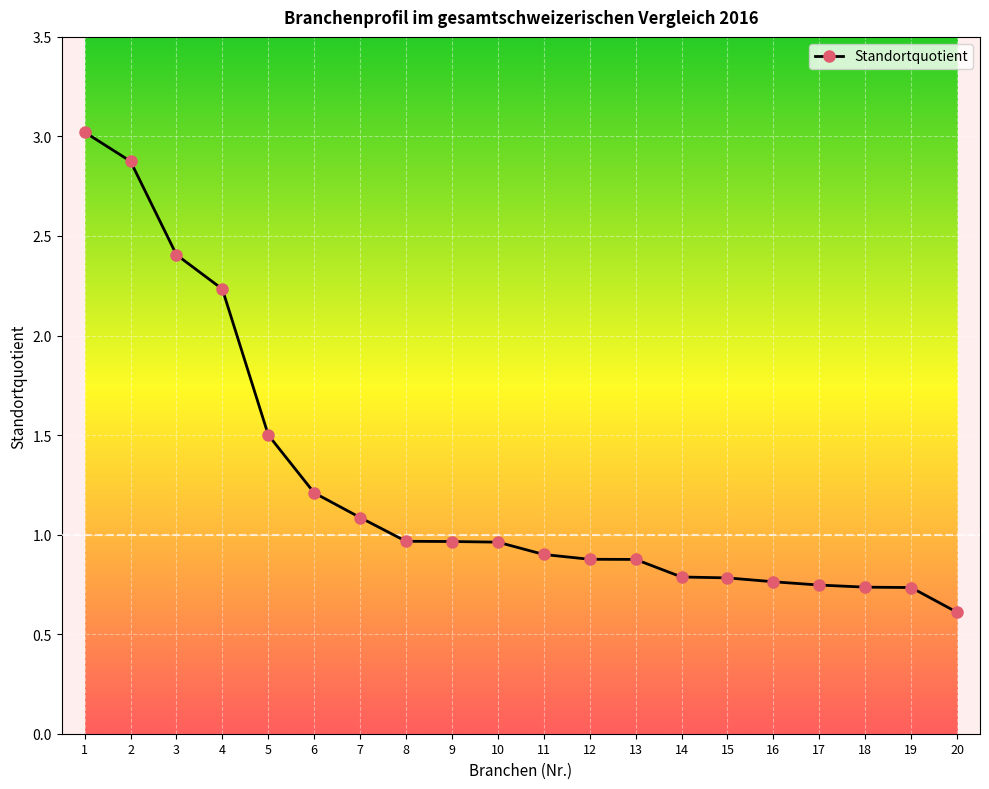

Between 14 and 11, which is larger?

11